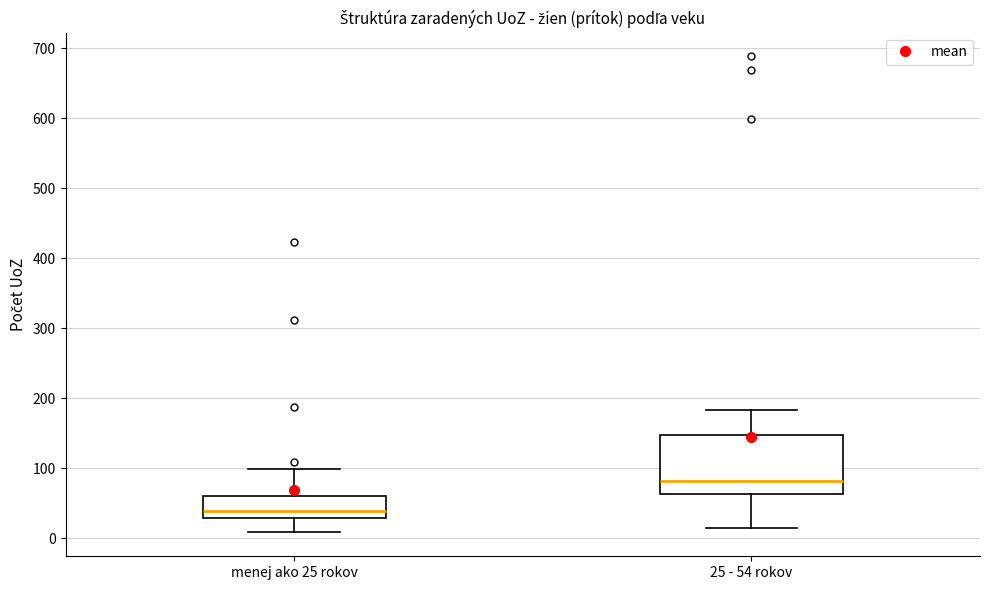

Where does the lower whisker of the box for menej ako 25 rokov end on the y-axis? The values are not printed on the chart, so give them approximately, as read against the axis.

10